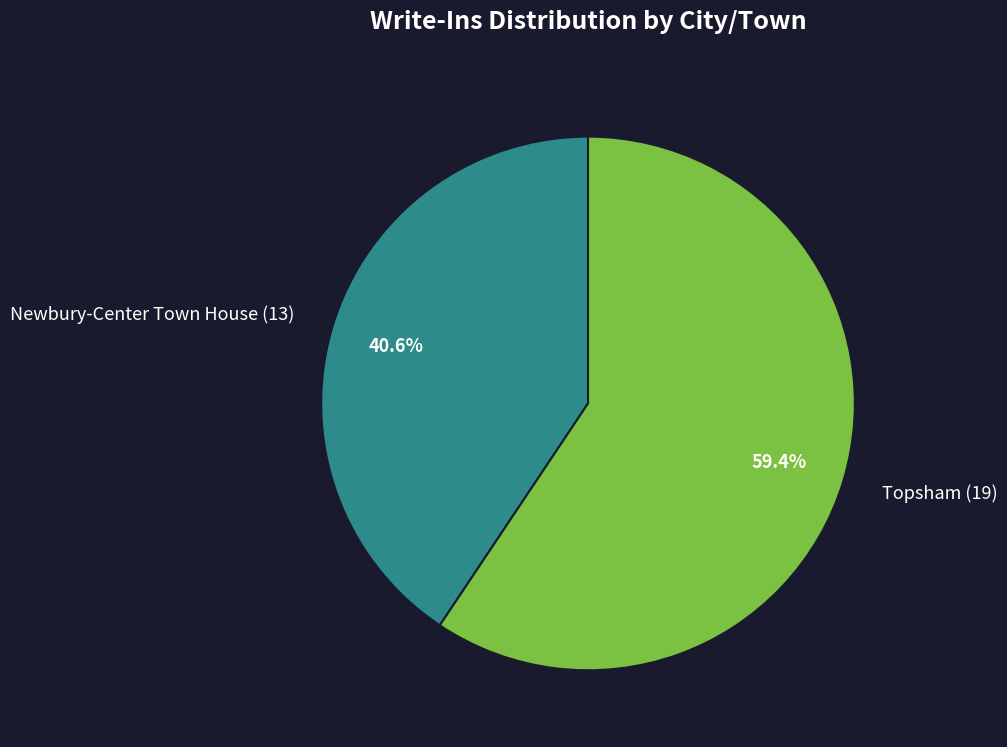

Between Newbury-Center Town House (13) and Topsham (19), which is larger?

Topsham (19)